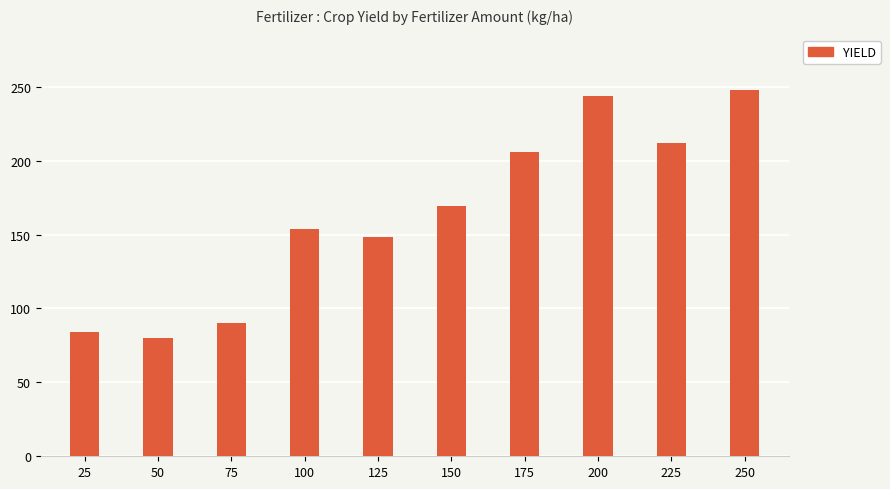

What is the difference between the maximum and second lowest values?

164